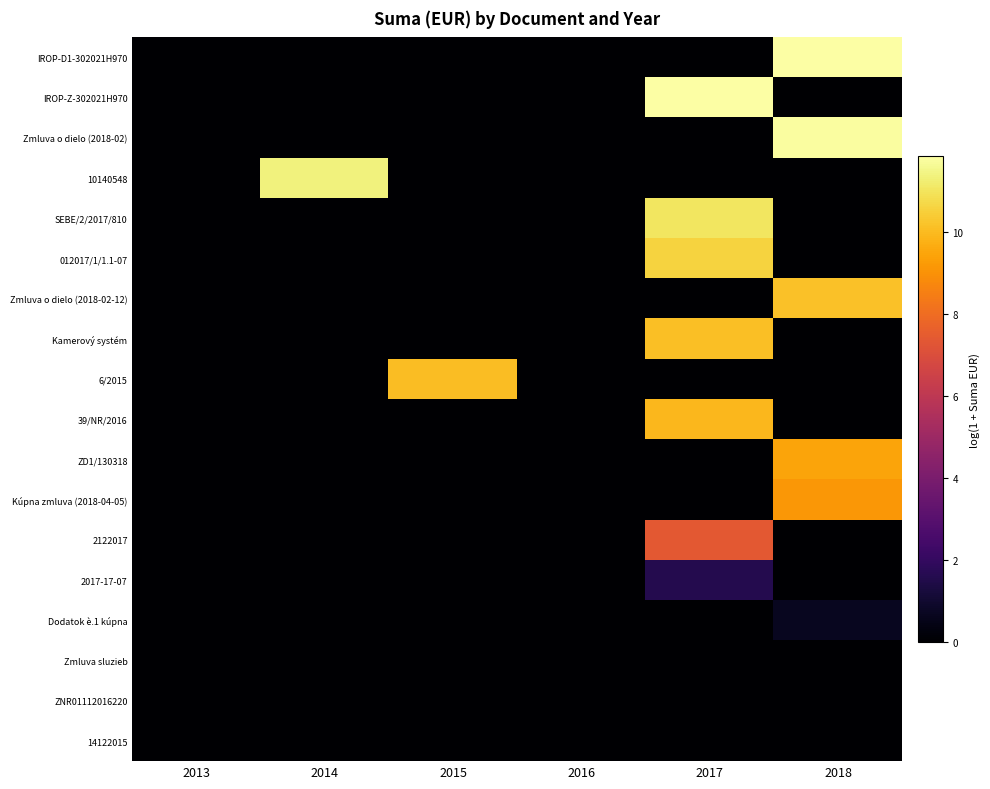

Between 2013 and 2018, which series saw the biggest shift?

IROP-D1-302021H970